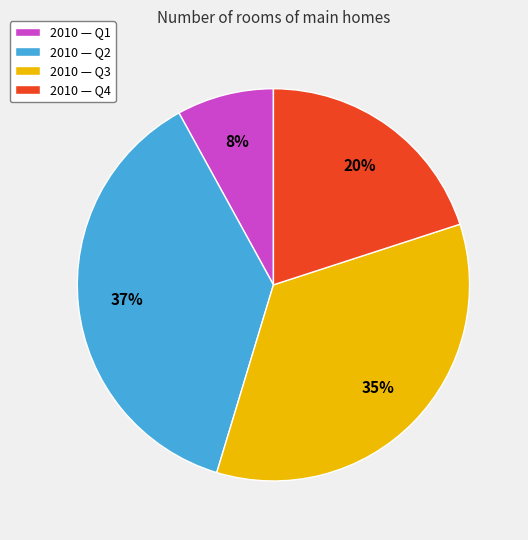

Combined, do 2010 — Q4 and 2010 — Q2 account for over 50%?

Yes